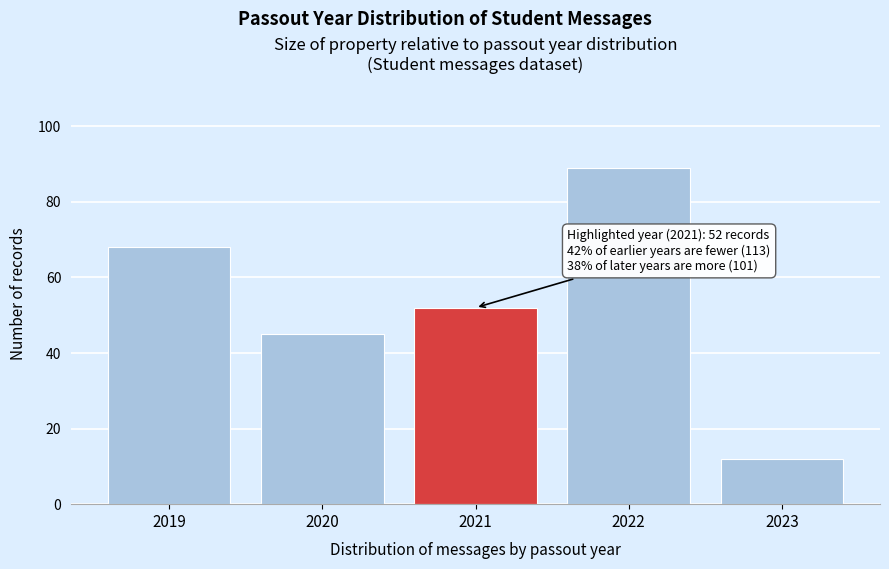

Reading left to right, list all the values displayed in this chart.

2019=68	2020=45	2021=52	2022=89	2023=12